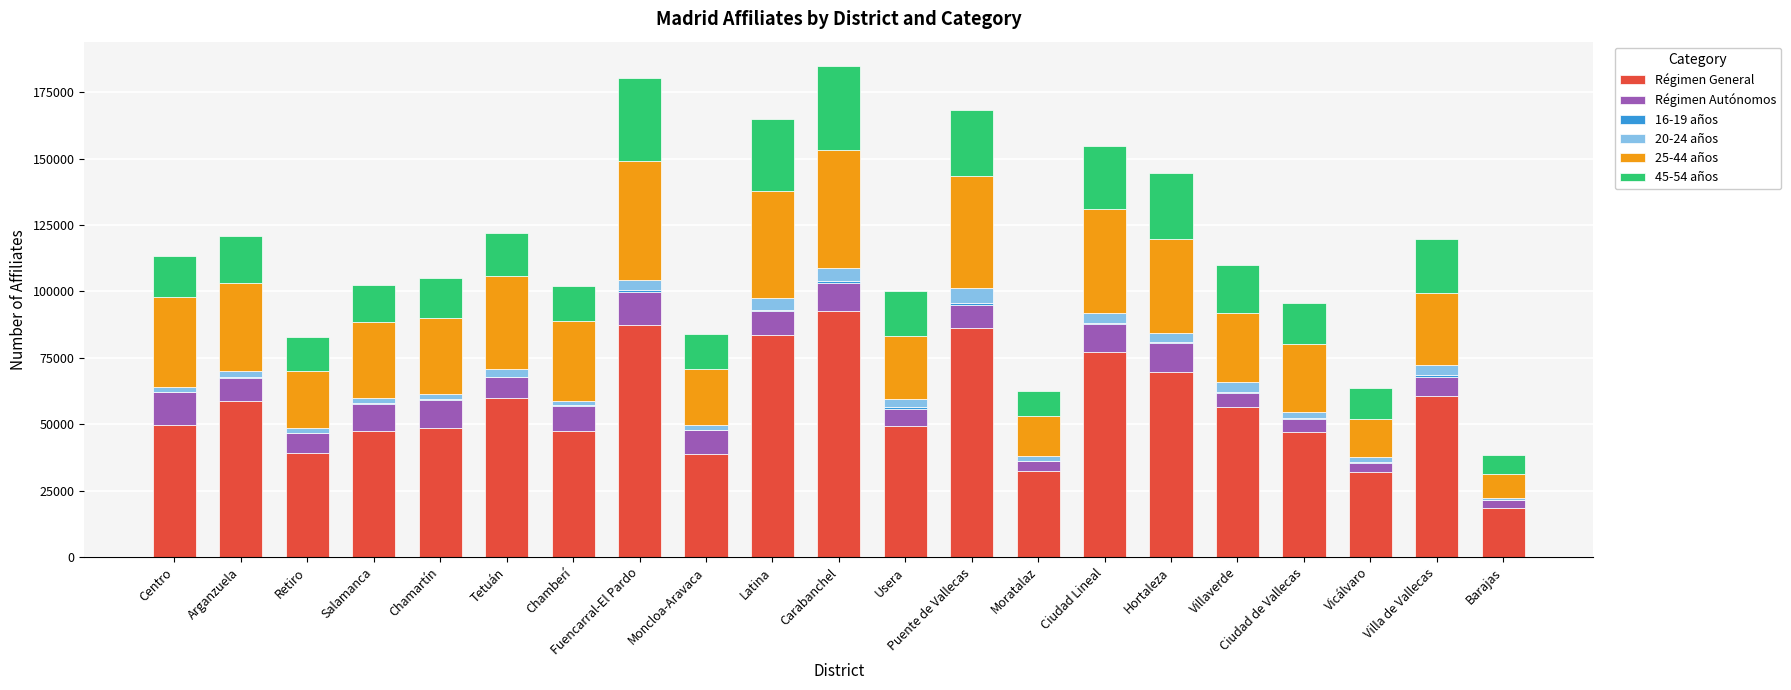

The value of Régimen General at Moncloa-Aravaca is 63306. True or false?

False